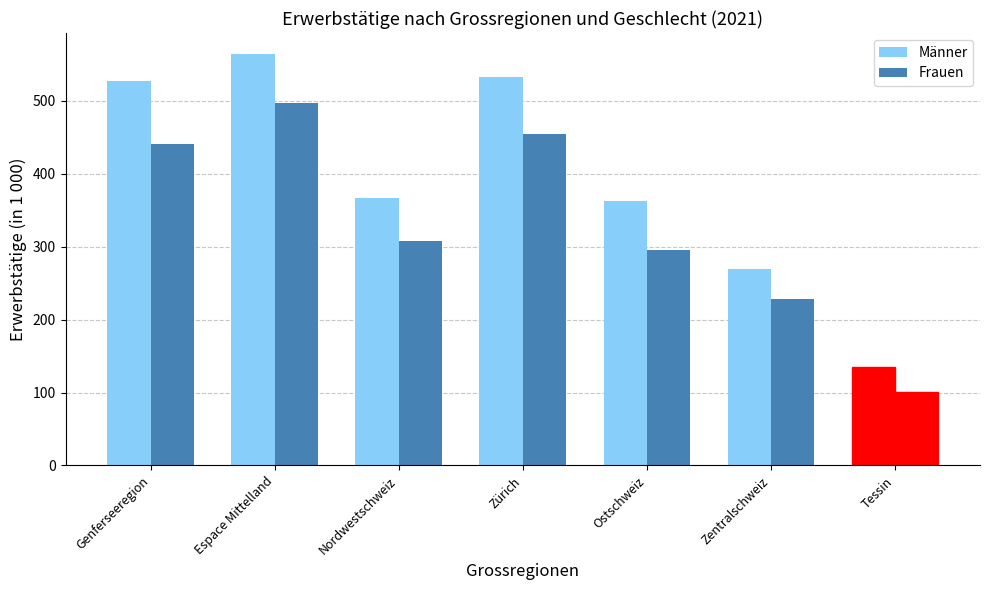

Reading left to right, what are all the values shown in this chart?

Männer: 527.2	565.0	367.2	532.7	363.4	269.5	134.8
Frauen: 440.6	497.9	307.6	454.0	295.9	228.2	101.1